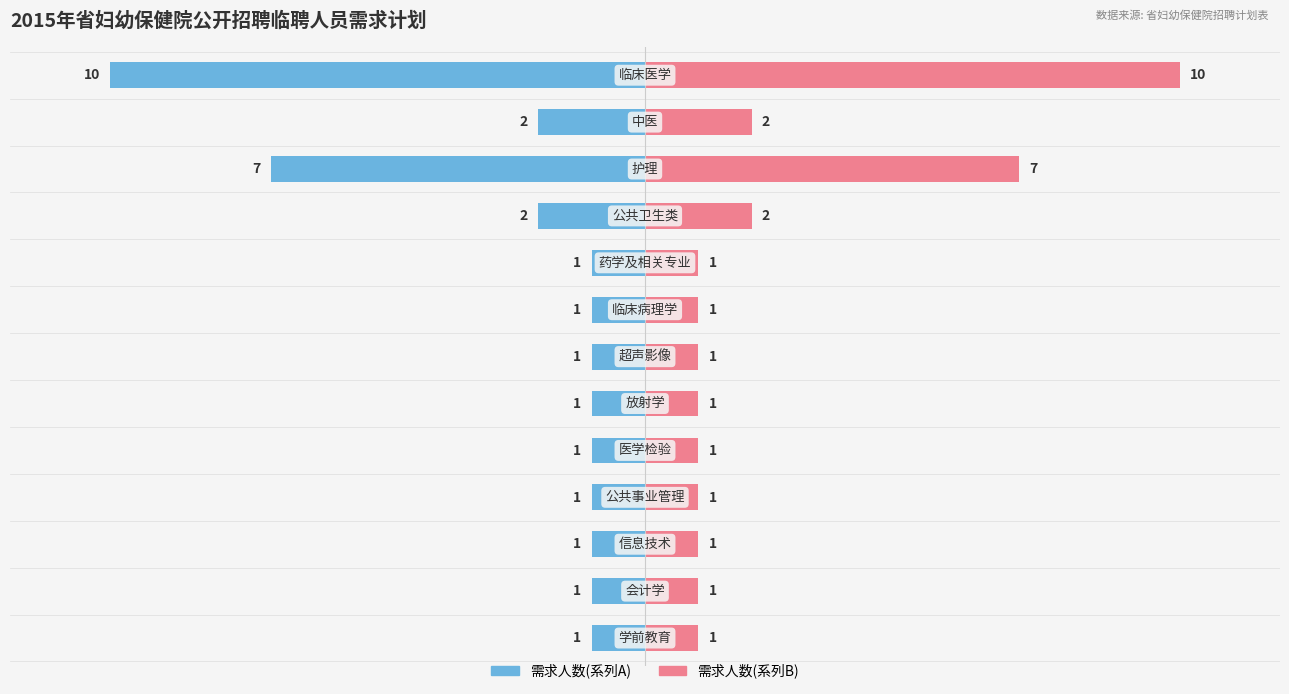

What is the sum of all values?

30